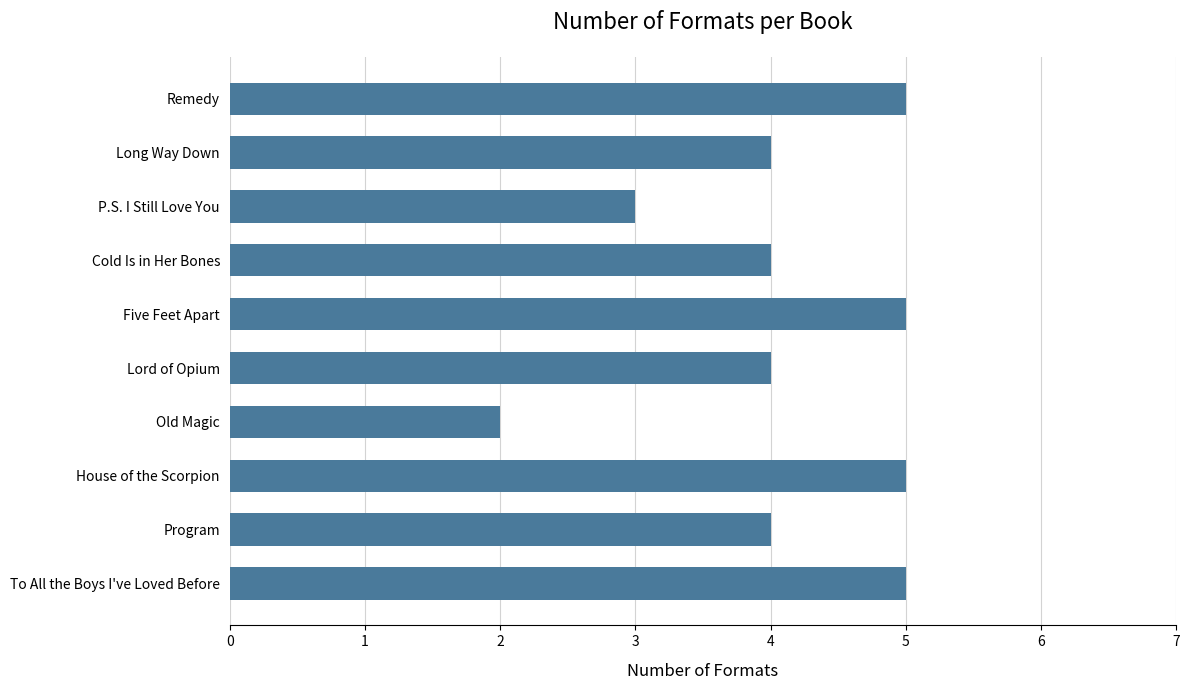

What is the average value?

4